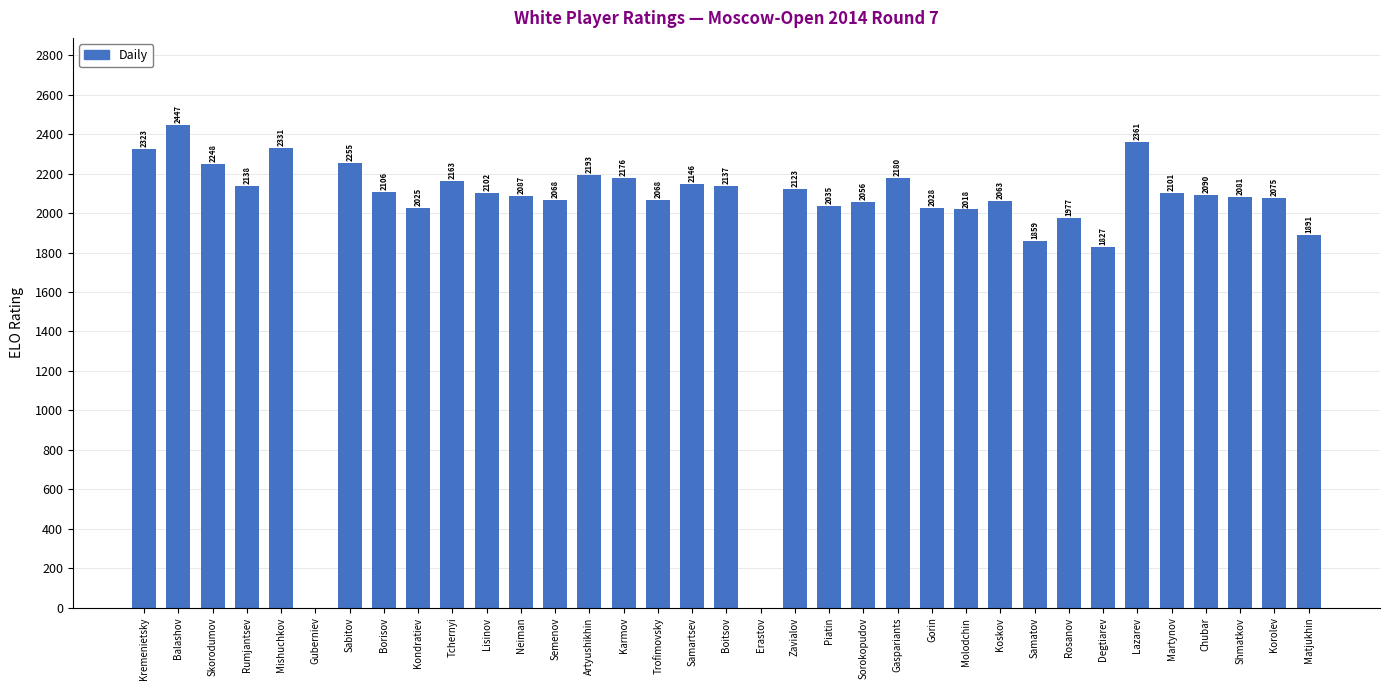

Reading left to right, list all the values displayed in this chart.

Kremenietsky=2323	Balashov=2447	Skorodumov=2248	Rumjantsev=2138	Mishuchkov=2331	Guberniev=0	Sabitov=2255	Borisov=2106	Kondratiev=2025	Tchernyi=2163	Lisinov=2102	Neiman=2087	Semenov=2068	Artyushikhin=2193	Karmov=2176	Trofimovsky=2068	Samartsev=2146	Boitsov=2137	Erastov=0	Zavialov=2123	Piatin=2035	Sorokopudov=2056	Gaspariants=2180	Gorin=2028	Molodchin=2018	Koskov=2063	Samatov=1859	Rosanov=1977	Degtiarev=1827	Lazarev=2361	Martynov=2101	Chubar=2090	Shmatkov=2081	Korolev=2075	Matjukhin=1891